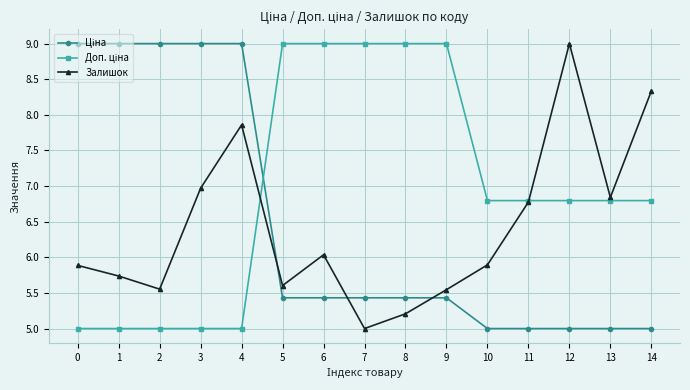

What is the value of the Залишок point at the 2nd from the left?

5.7